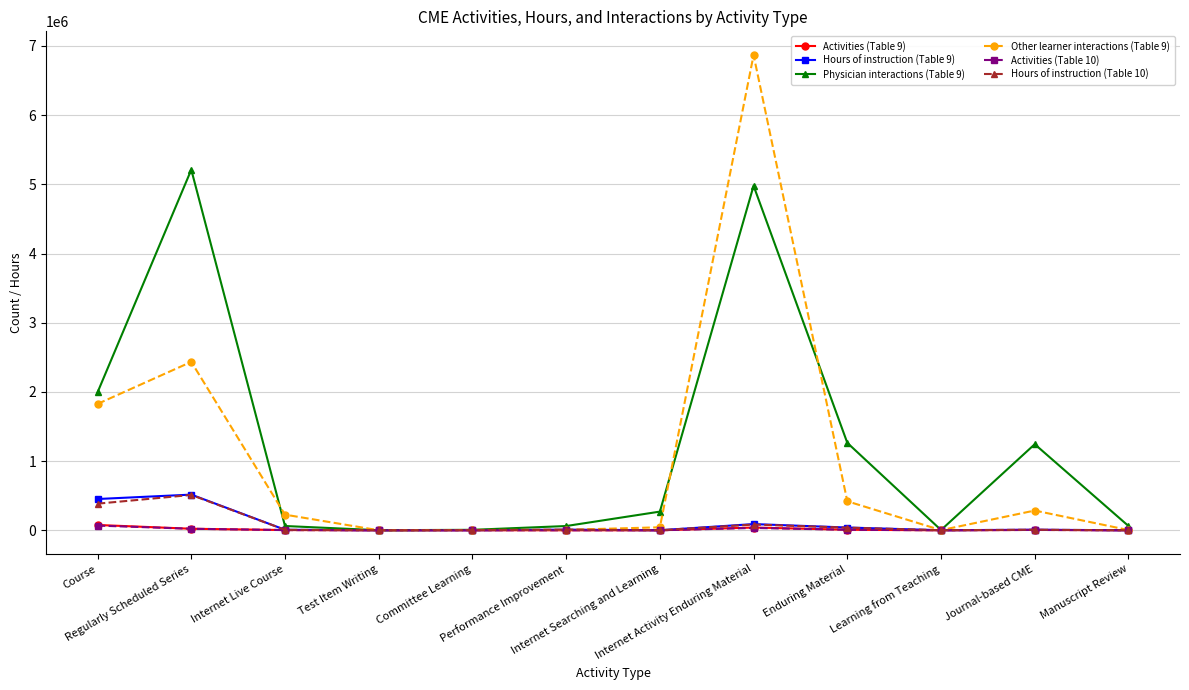

What is the value of the Activities (Table 10) point at the 6th from the left?

500.0